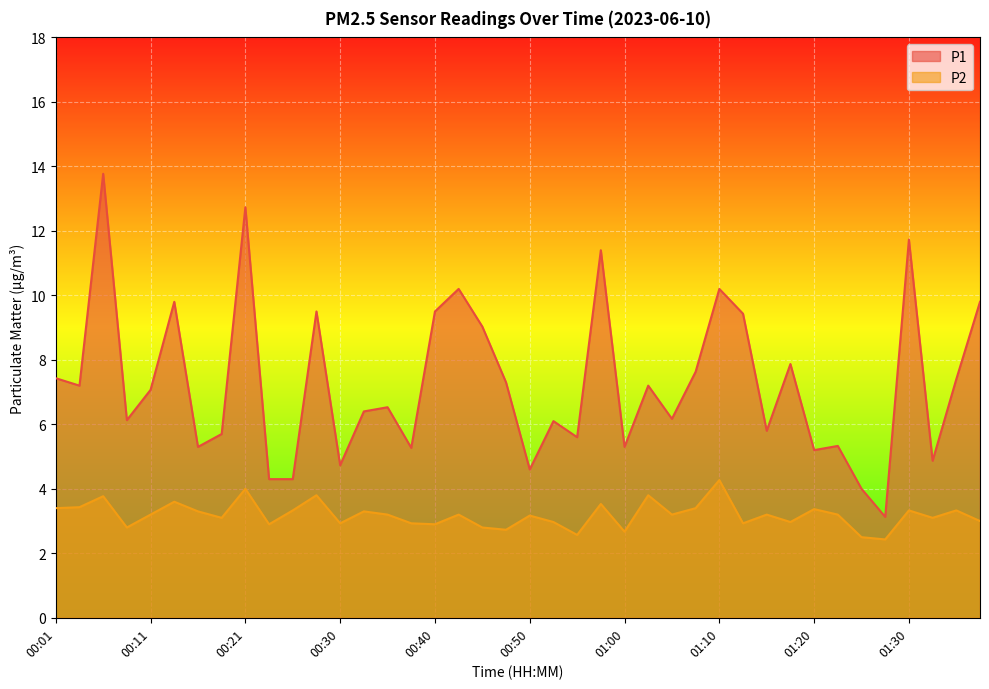

At how many categories does at least one series exceed 6?

25